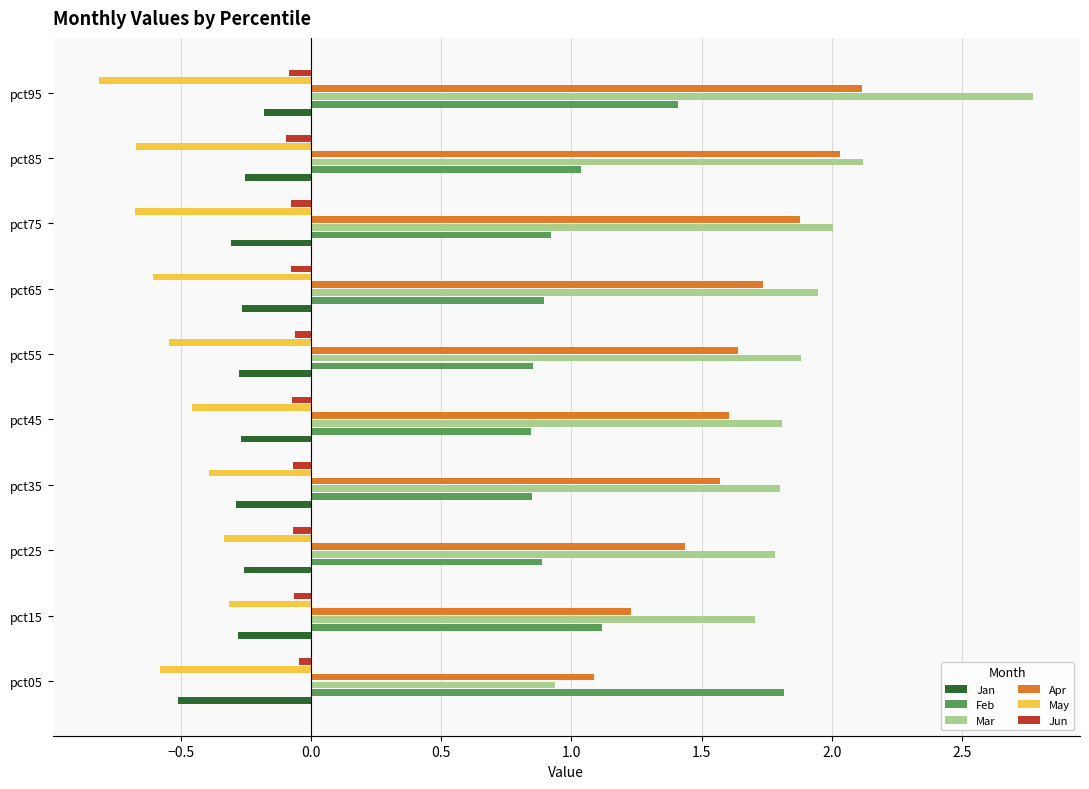

Is it true that May equals -0.1 at pct25?

False